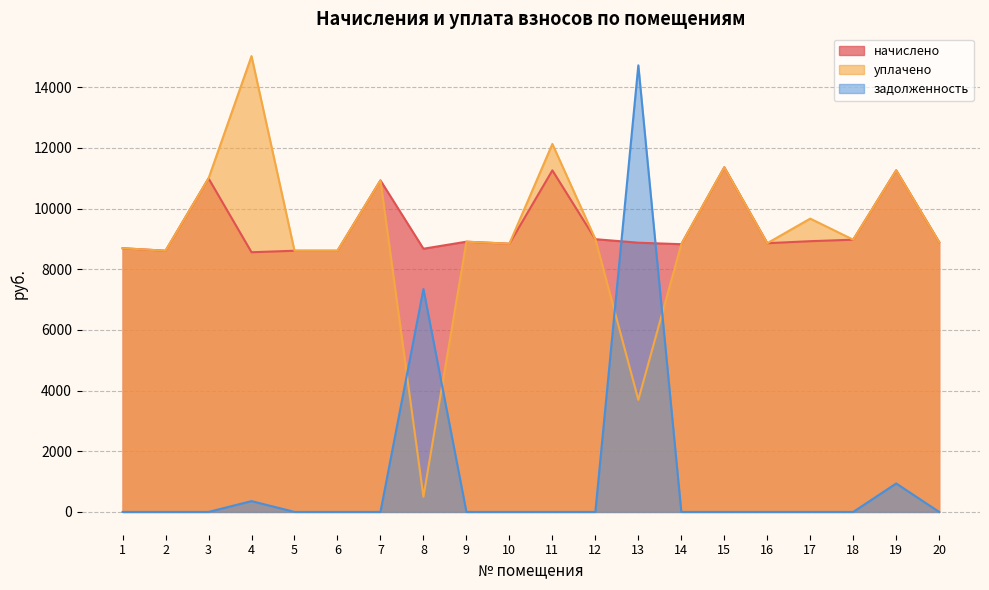

What is the greatest value displayed?

15027.1